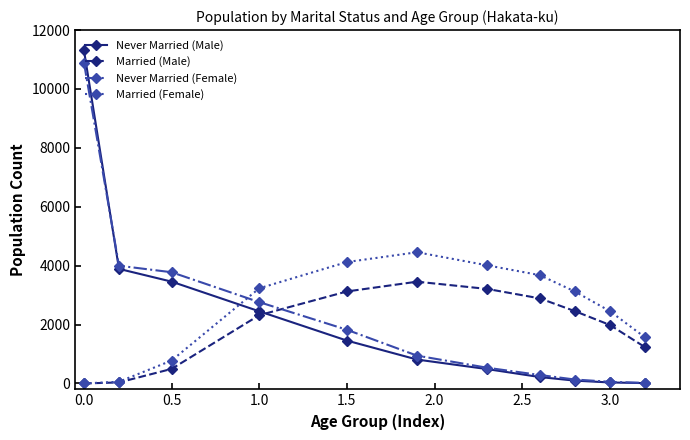

What is the difference between the second highest and minimum values in the Married (Female) series?

4123